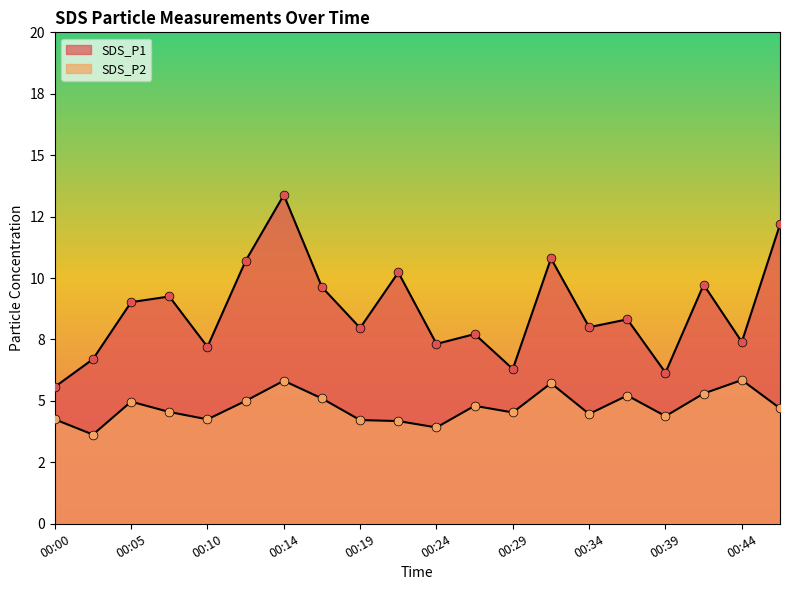

Is the value of SDS_P2 at 00:39 greater than the value of SDS_P1 at 00:27?

No